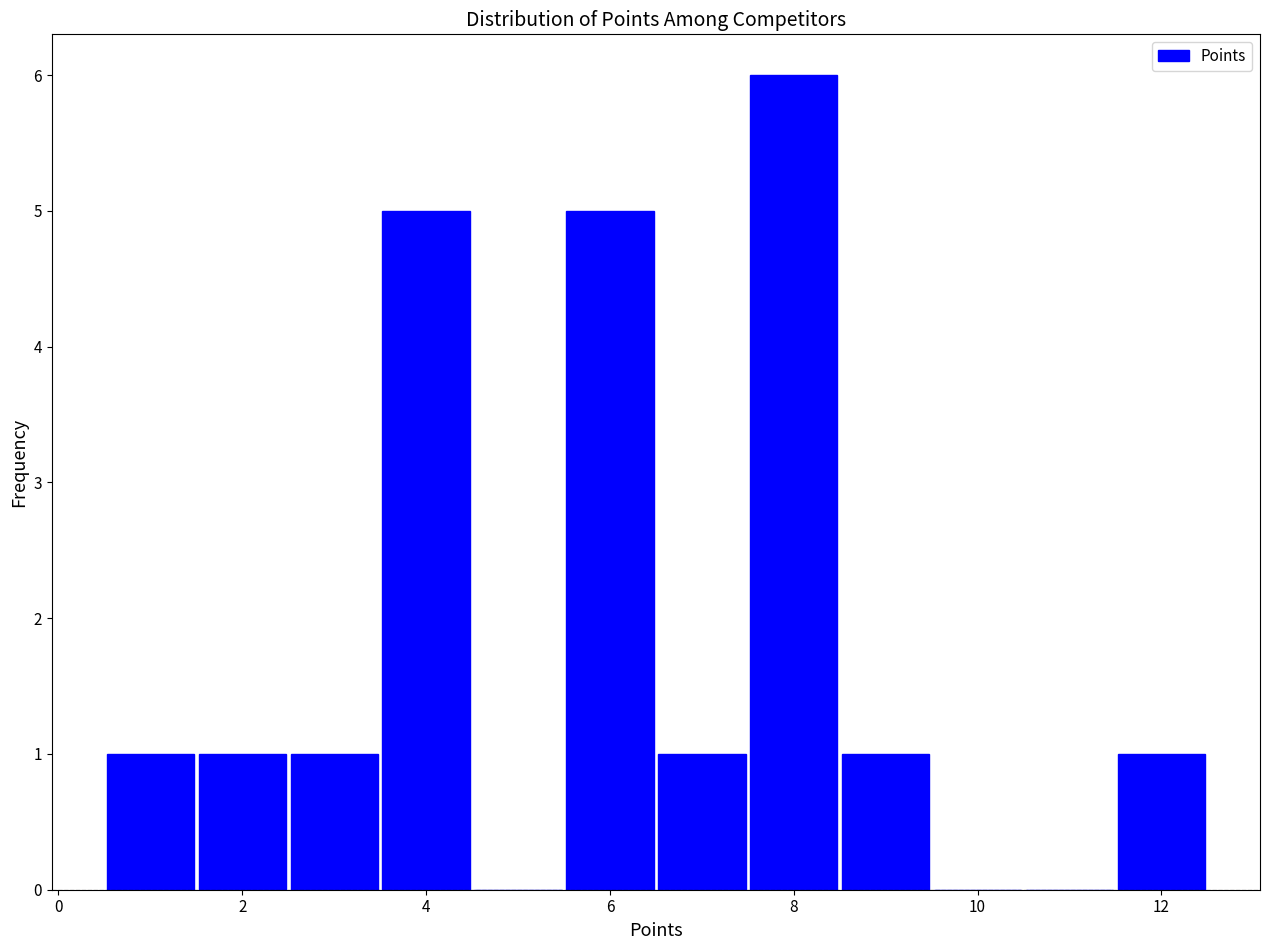

Which range on the x-axis has the tallest bar?

7.5 to 8.5